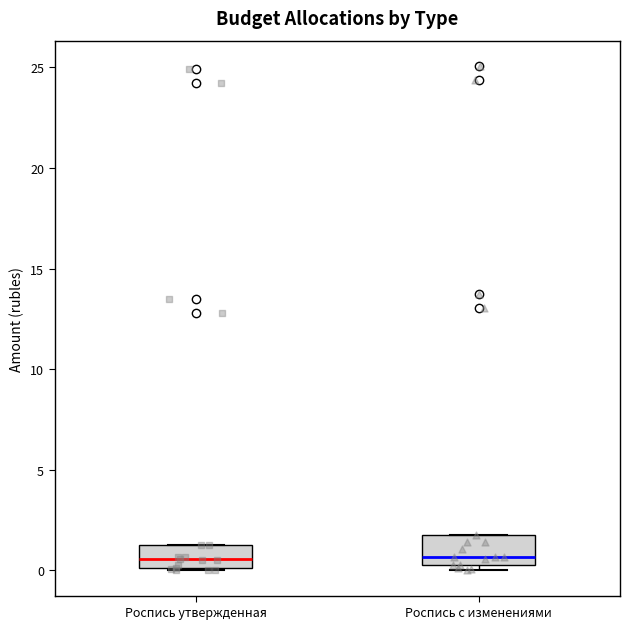

Reading left to right, read every box against the y-axis: the position of its median line, the range the box covers, and the ends of its whiskers. The values are not printed on the chart, so give them approximately, as read against the axis.

Роспись утвержденная: median 0.5, box 0.0 to 1.5, whiskers 0.0 to 1.5
Роспись с изменениями: median 0.5 (just above the box's lower edge), box 0.5 to 1.5, whiskers 0.0 to 1.5